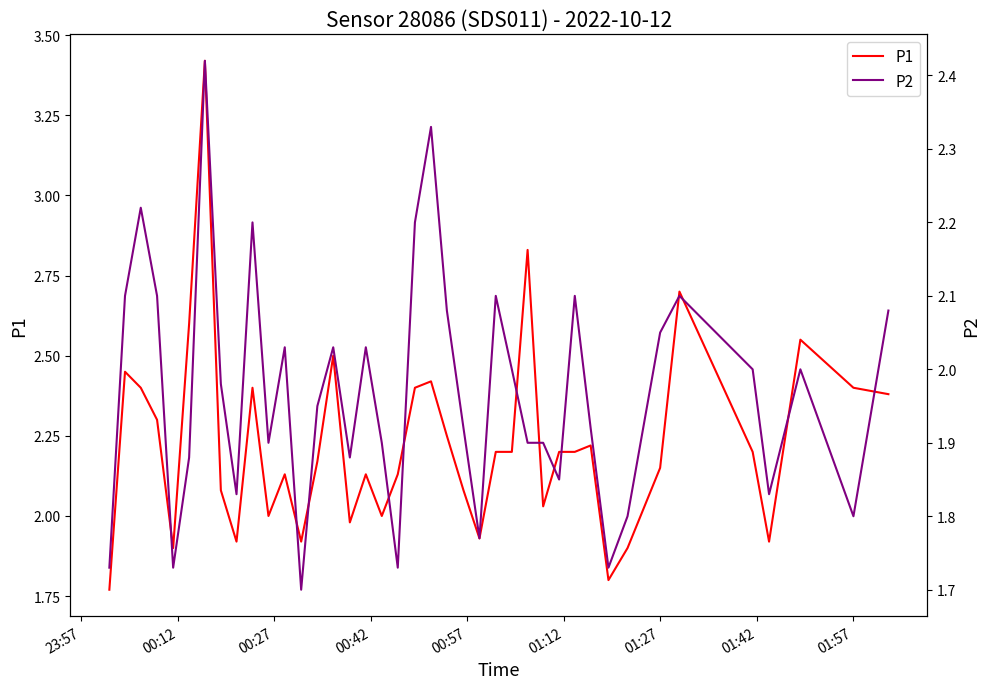

What is the difference between the maximum and minimum values in the P2 series?

0.7